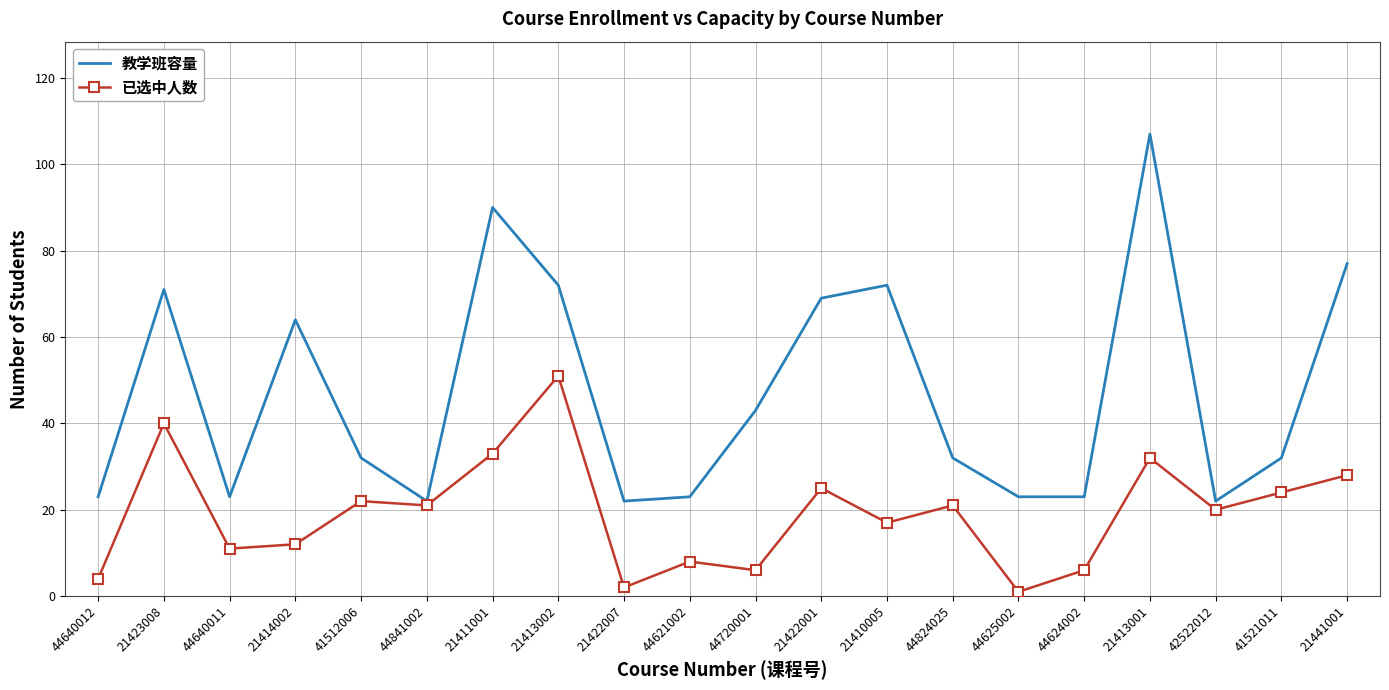

Rank the series by their average value, from lowest to highest.

已选中人数, 教学班容量